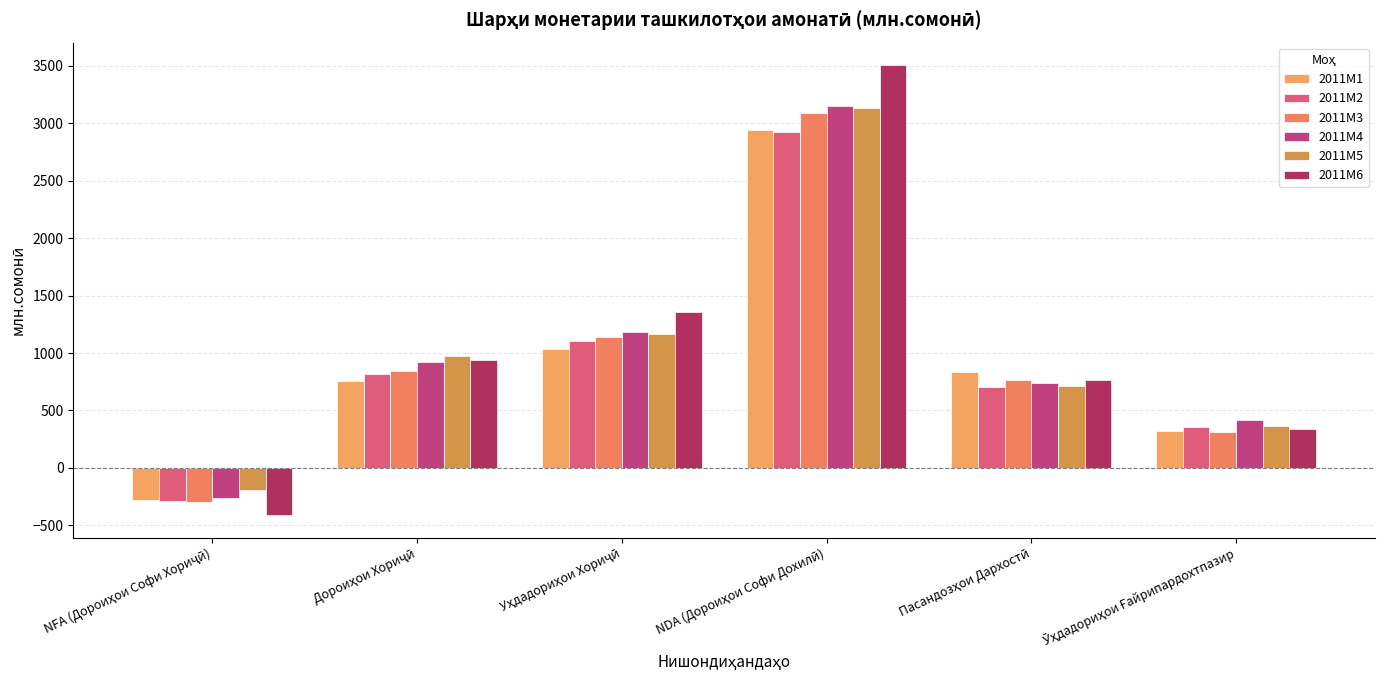

Where is 2011M5 nearest to the value 1471?

Уҳдадориҳои Хориҷӣ